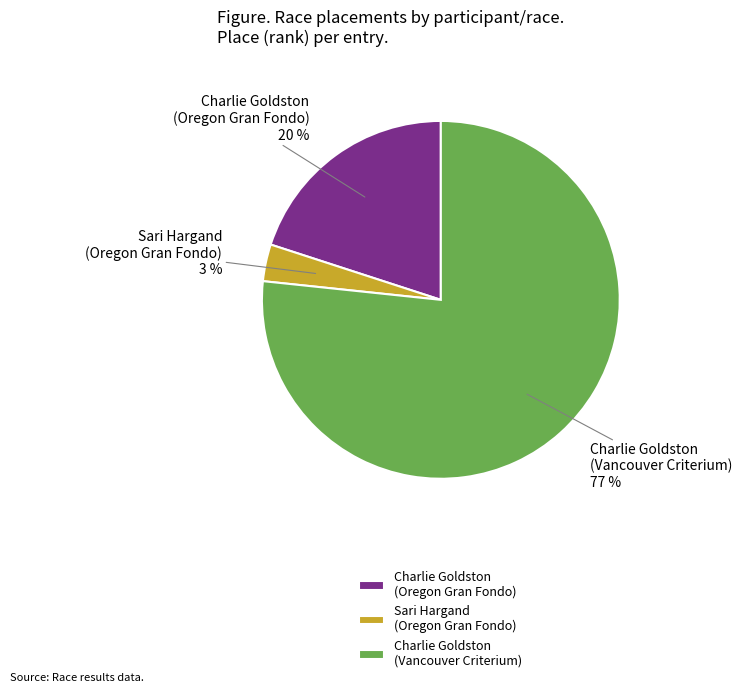

To the nearest percent, what percentage of the pie is Charlie Goldston (Vancouver Criterium)?

77%